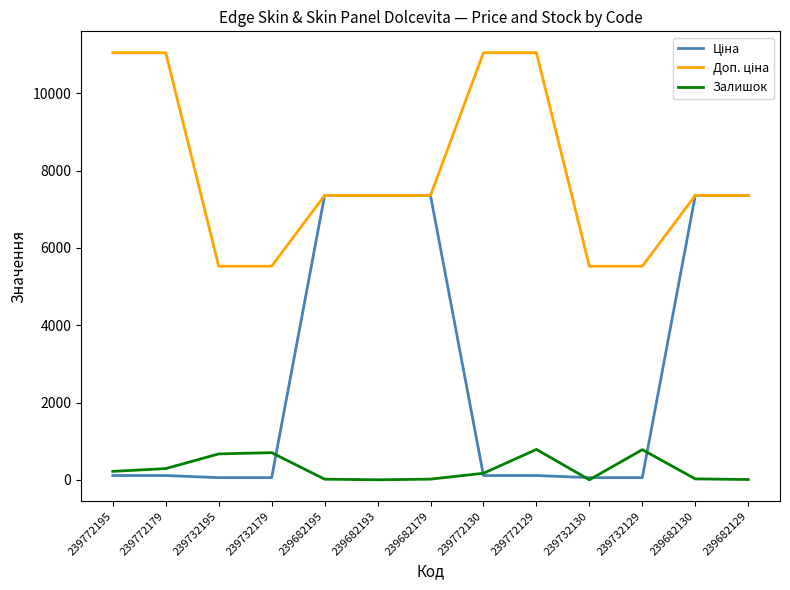

What is the difference between the maximum and minimum values in the Залишок series?

786.0